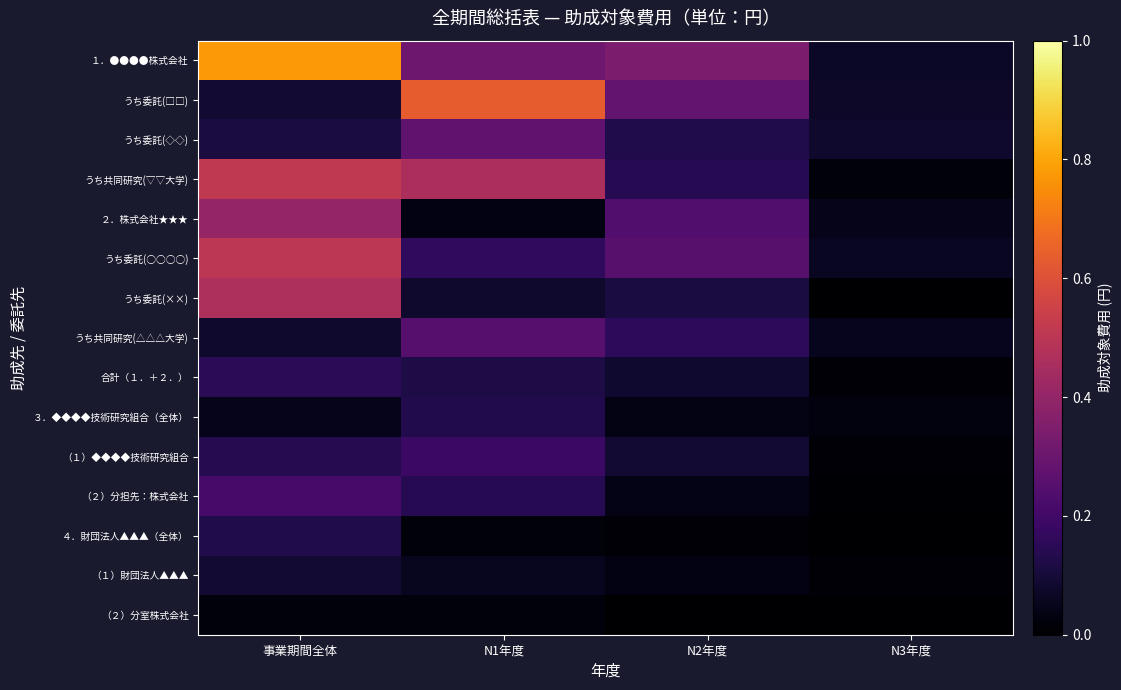

How many data points does each series have?

4